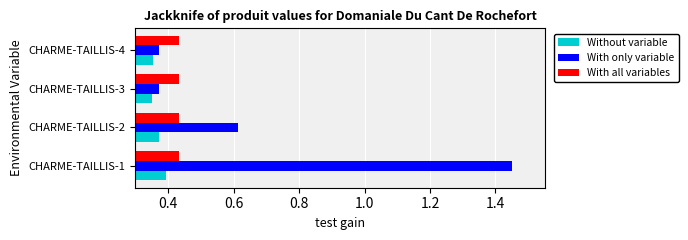

Count the Without variable values in the range 0 to 1.

4